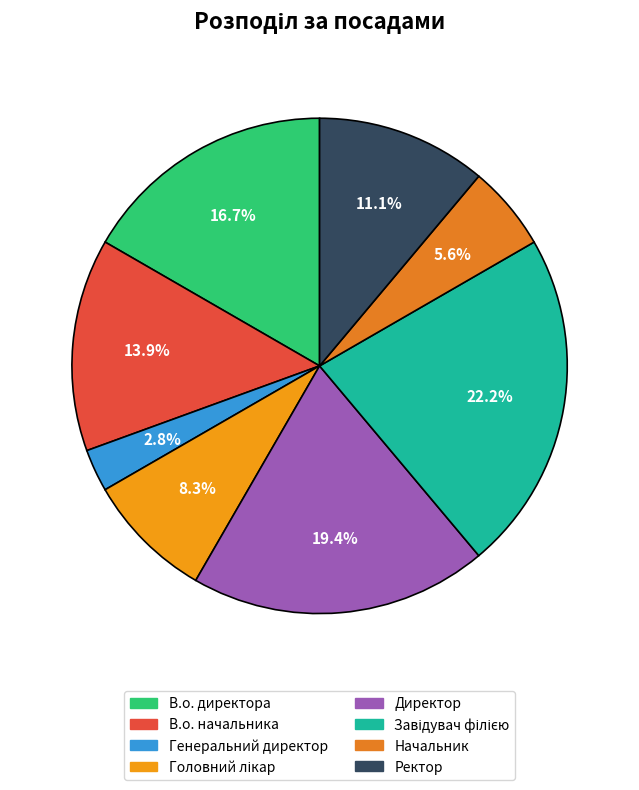

What percentage is the В.о. начальника slice, to the nearest percent?

14%